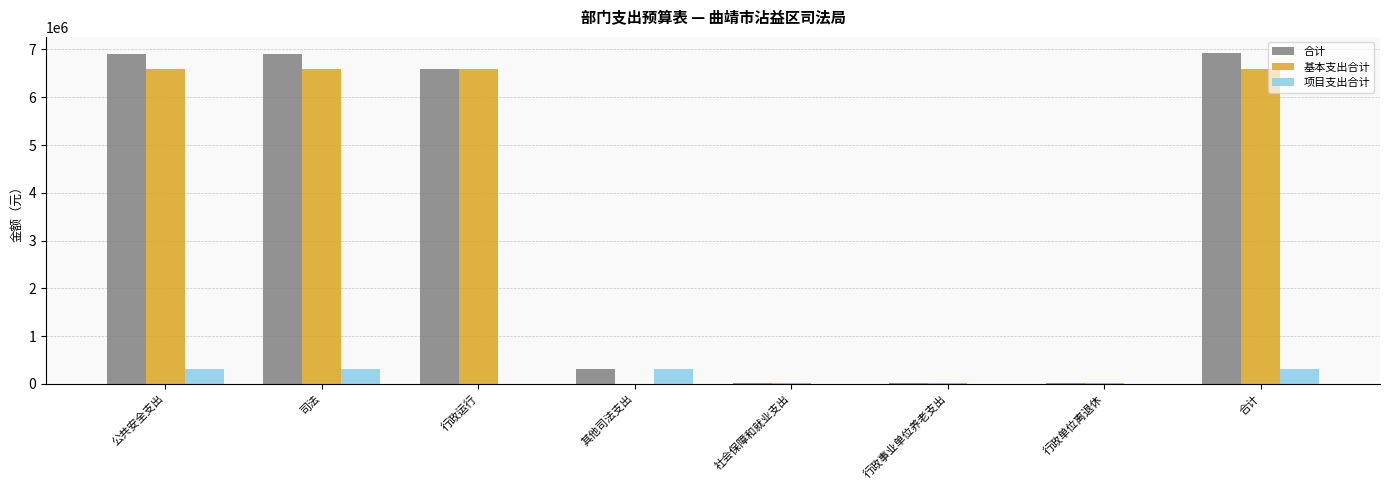

What is the total value across all series at 其他司法支出?

643440.0